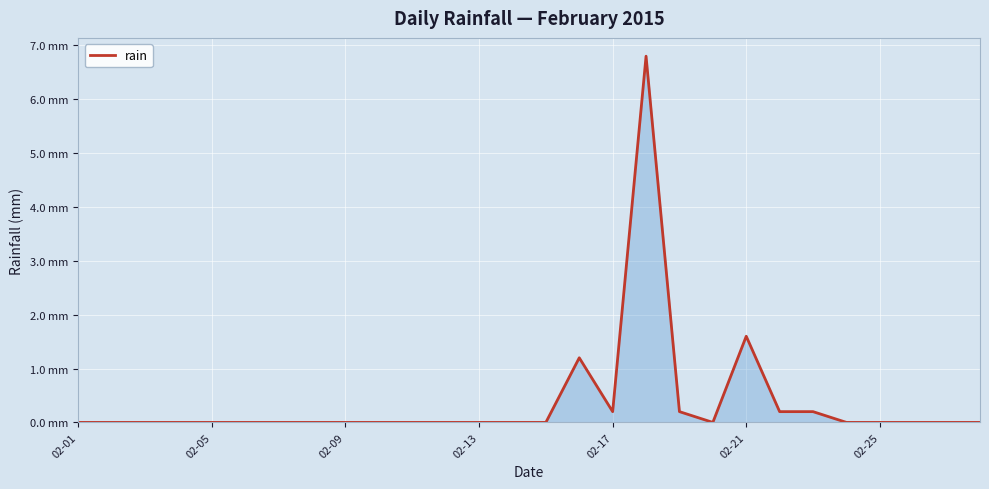

What is the difference between the second highest and second lowest values?

1.6